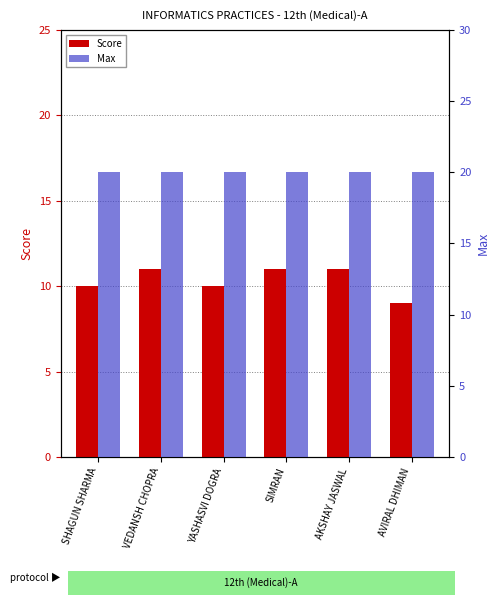

The Score series shows 9 at AVIRAL DHIMAN. True or false?

True